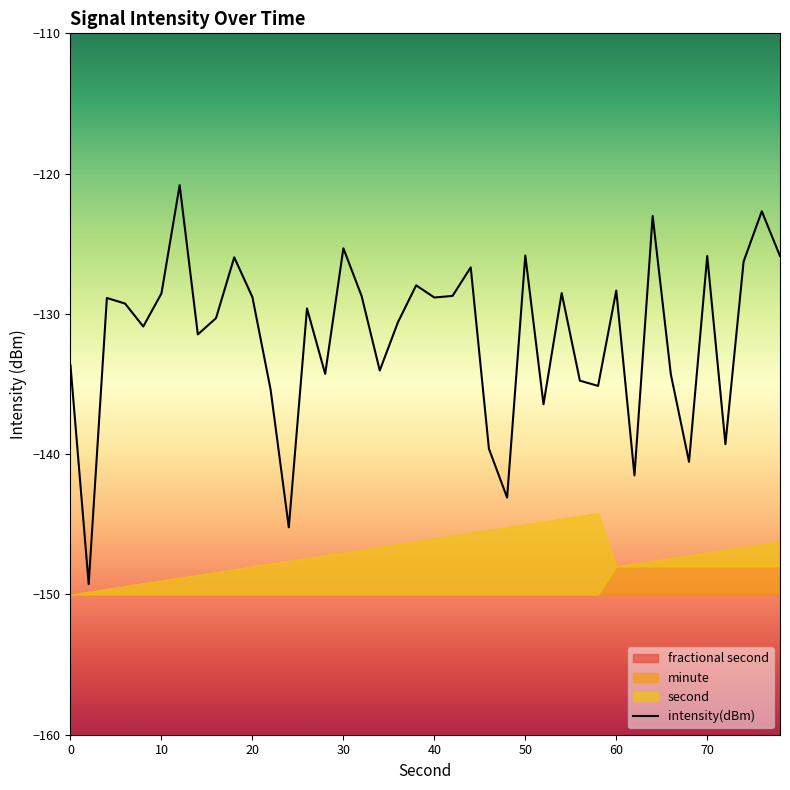

Is it true that intensity(dBm) equals -128.8 at 20?

True